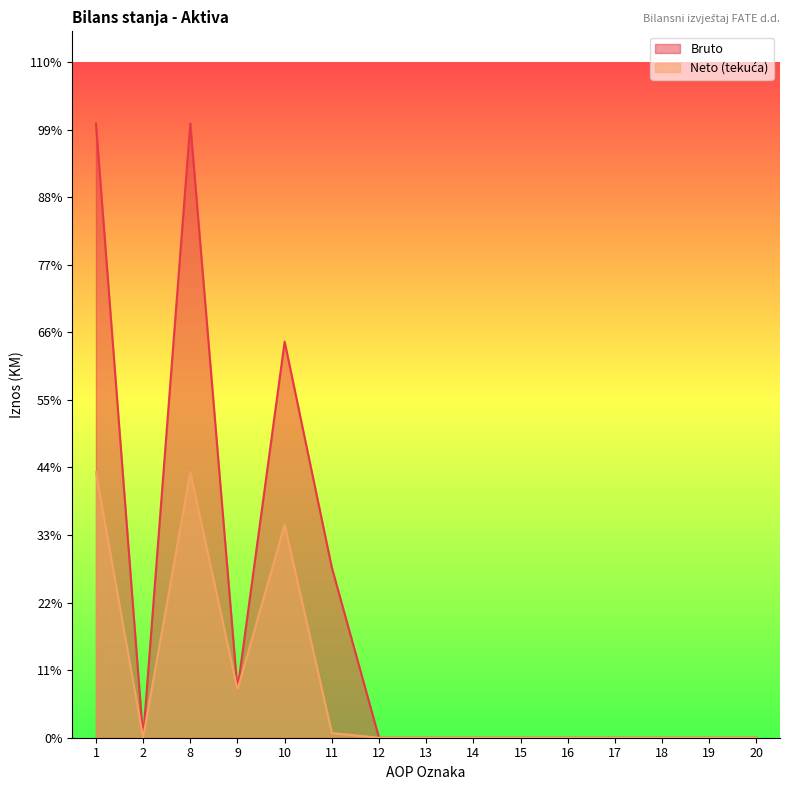

Is it true that Bruto equals 0 at 17?

True